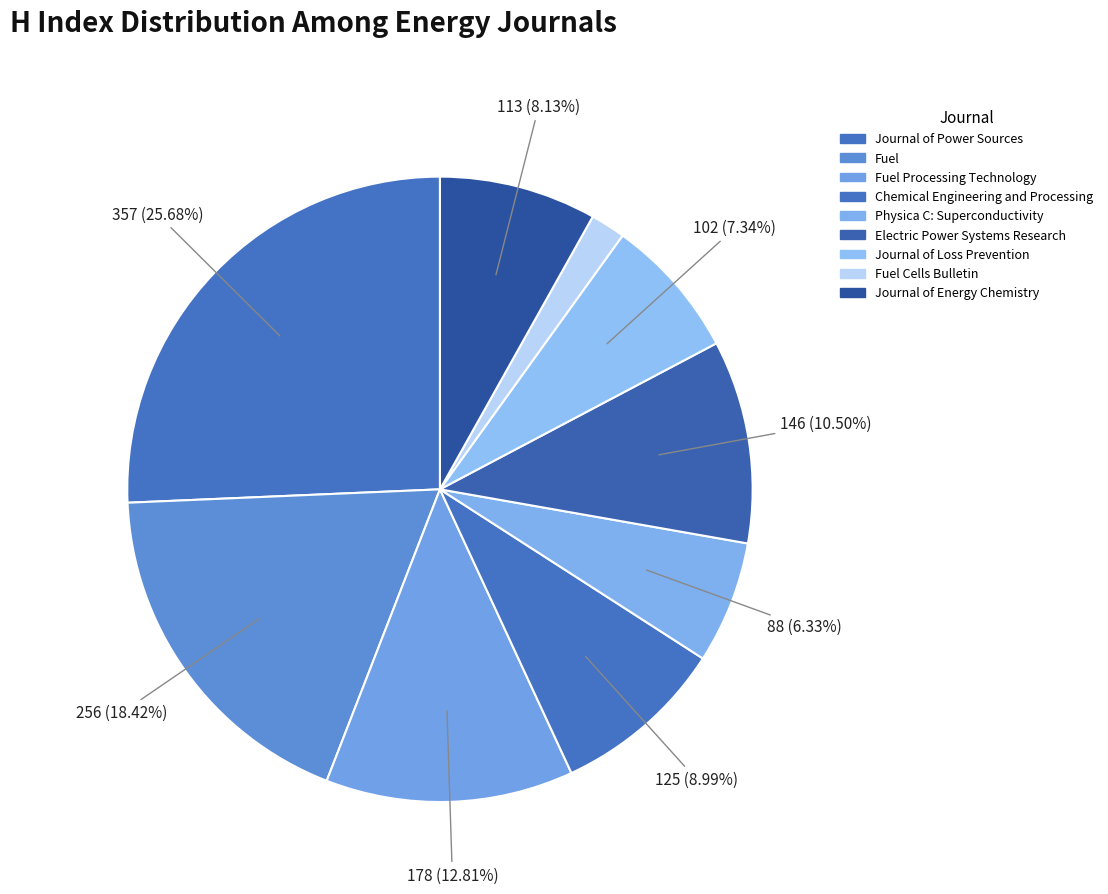

Rank the categories by value from highest to lowest.

Journal of Power Sources, Fuel, Fuel Processing Technology, Electric Power Systems Research, Chemical Engineering and Processing, Journal of Energy Chemistry, Journal of Loss Prevention, Physica C: Superconductivity, Fuel Cells Bulletin